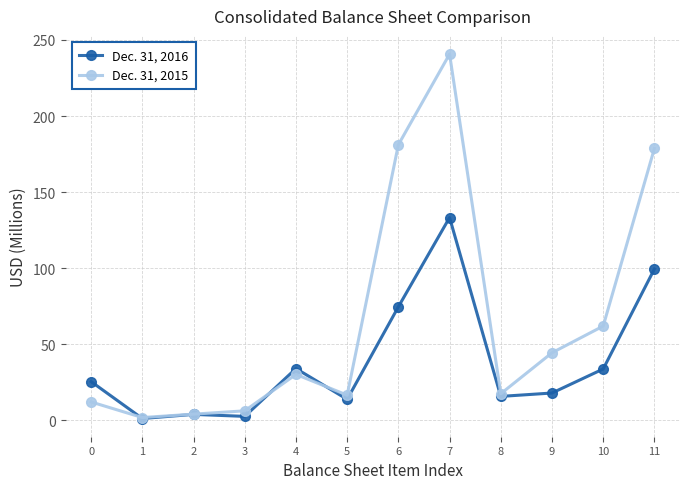

The Dec. 31, 2015 series shows 16.6 at 5. True or false?

True